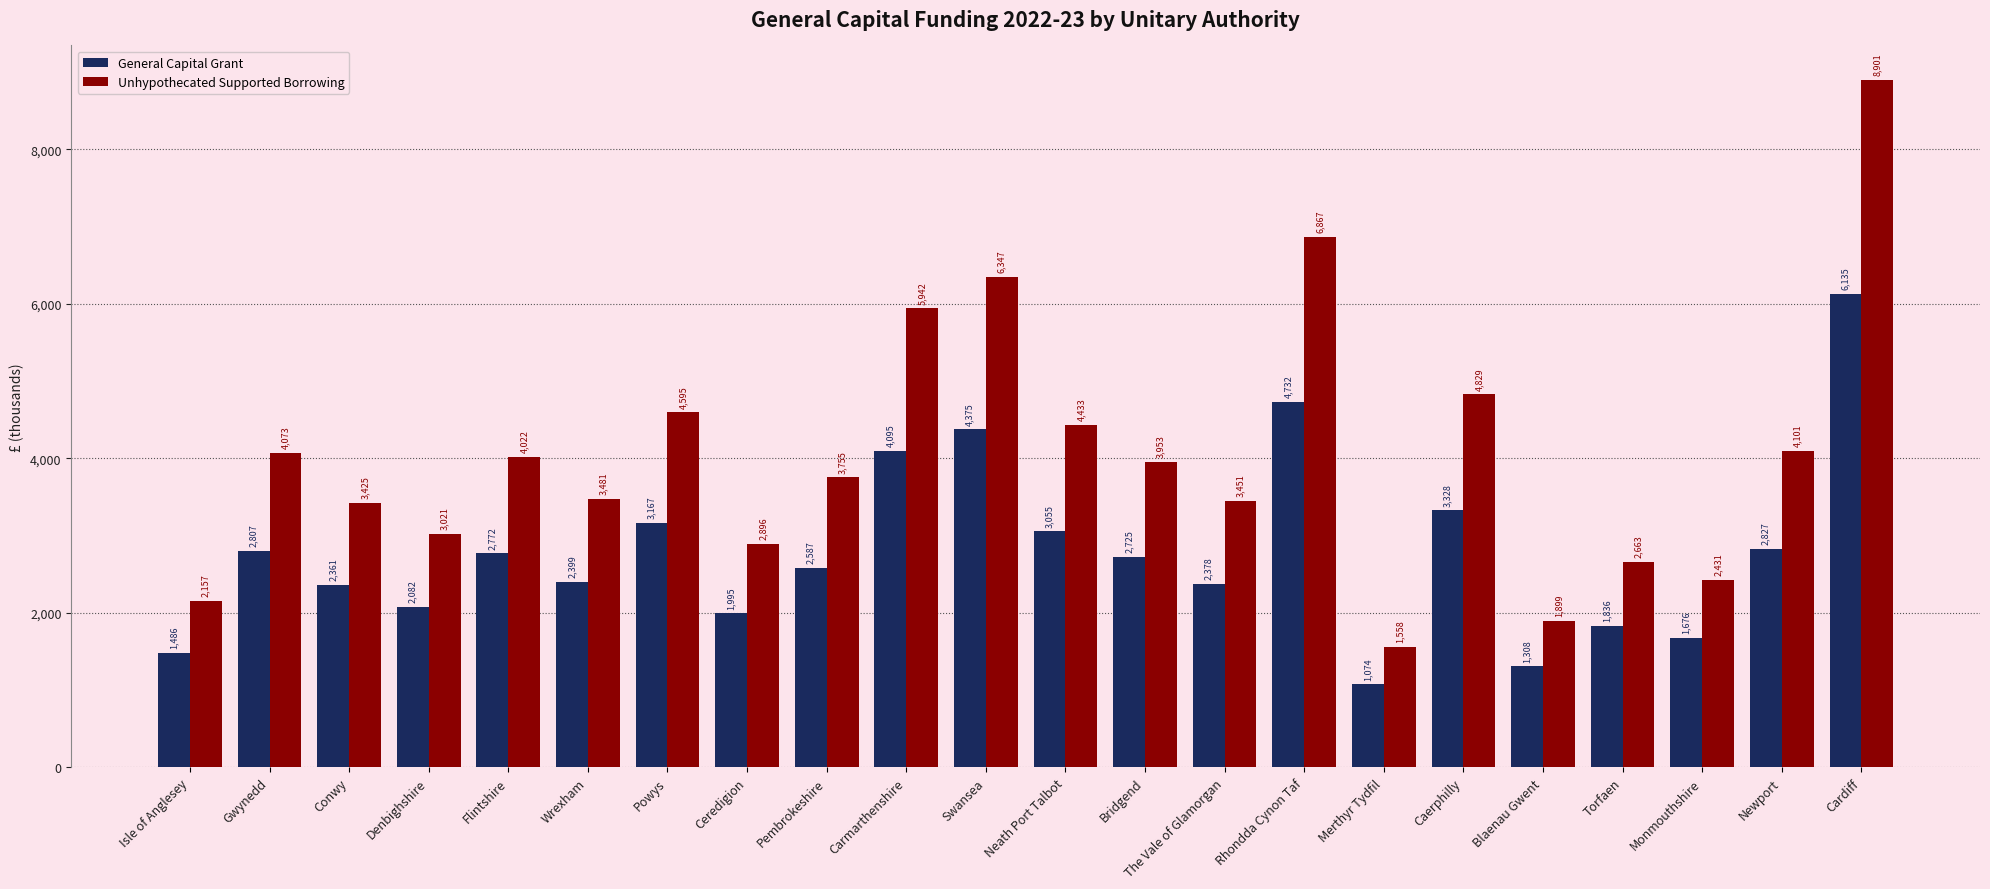

The General Capital Grant series shows 2691 at Ceredigion. True or false?

False